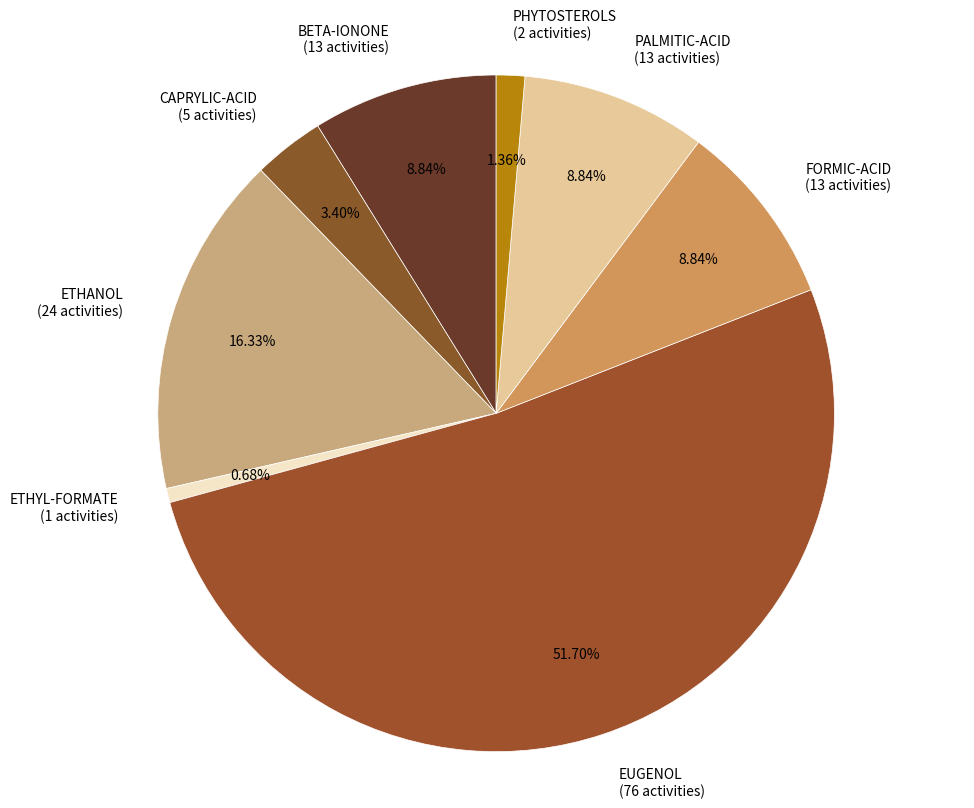

How much of the chart is everything except ETHYL-FORMATE?

99.3%